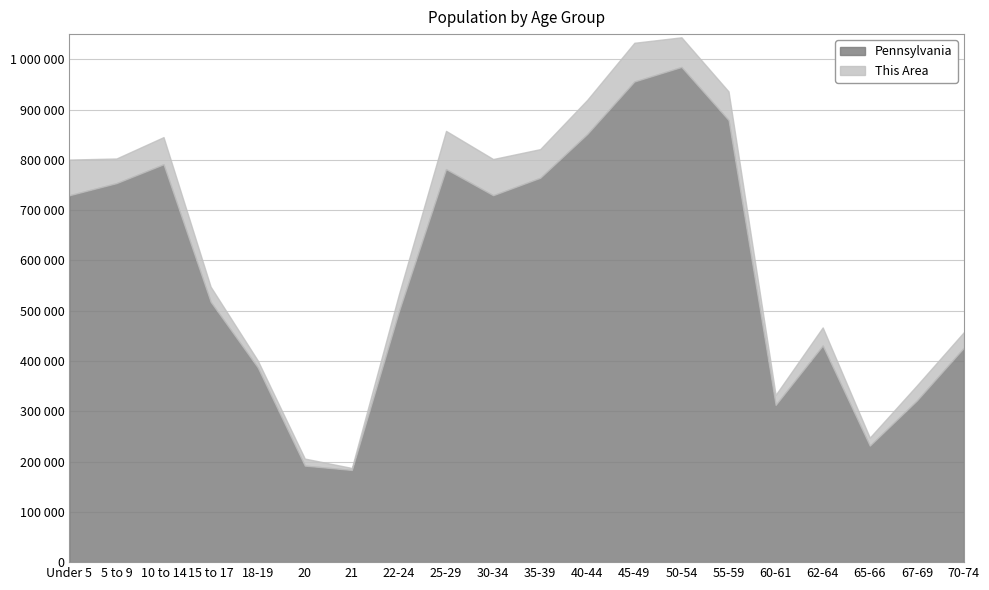

What is the label of the 1st point from the right?

70-74